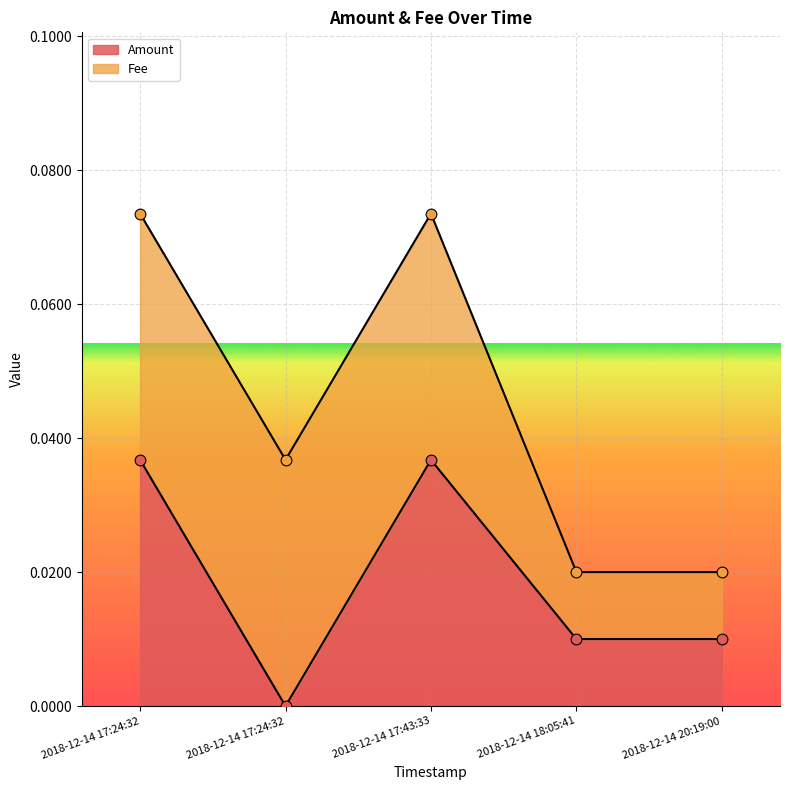

Which has a higher value, 2018-12-14 17:24:32 or 2018-12-14 20:19:00?

2018-12-14 20:19:00